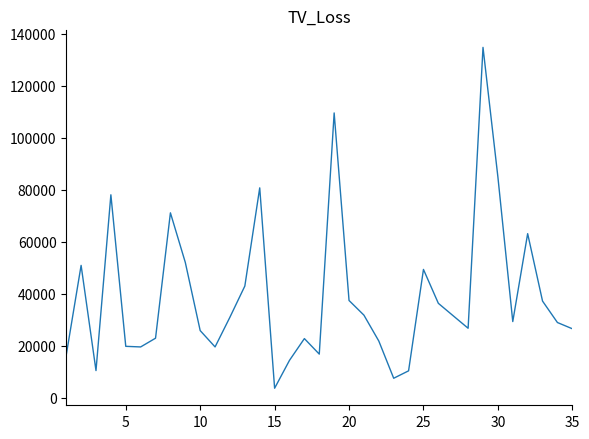

How many lines are shown in the chart?

1